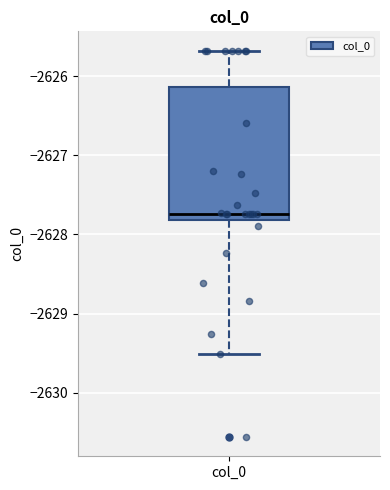

Transcribe this box plot: give where the median line is, the range the box spans, and where the two whiskers end, as read against the y-axis. The values are not printed on the chart, so give them approximately, as read against the axis.

median -2627.7, box -2627.8 to -2626.1, whiskers -2629.5 to -2625.7